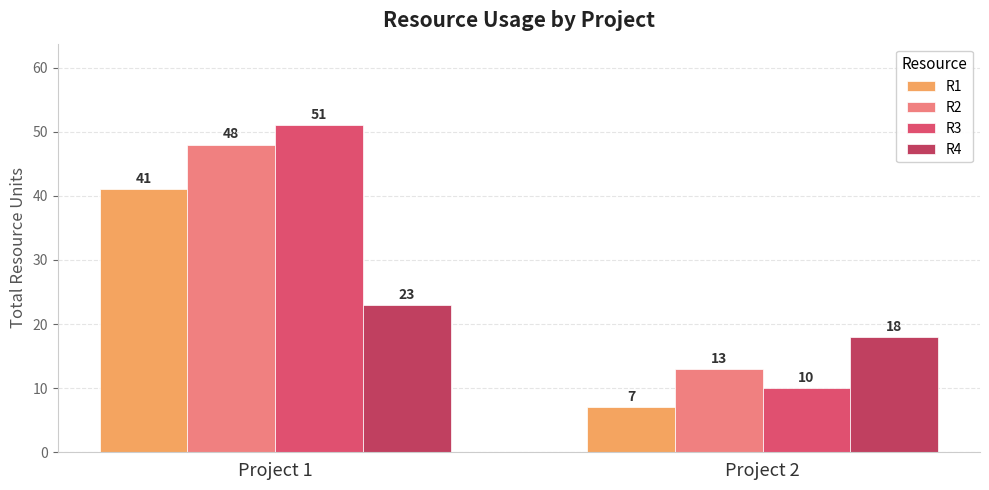

Reading right to left, transcribe all the data shown in this chart.

R1: Project 2=7	Project 1=41
R2: Project 2=13	Project 1=48
R3: Project 2=10	Project 1=51
R4: Project 2=18	Project 1=23